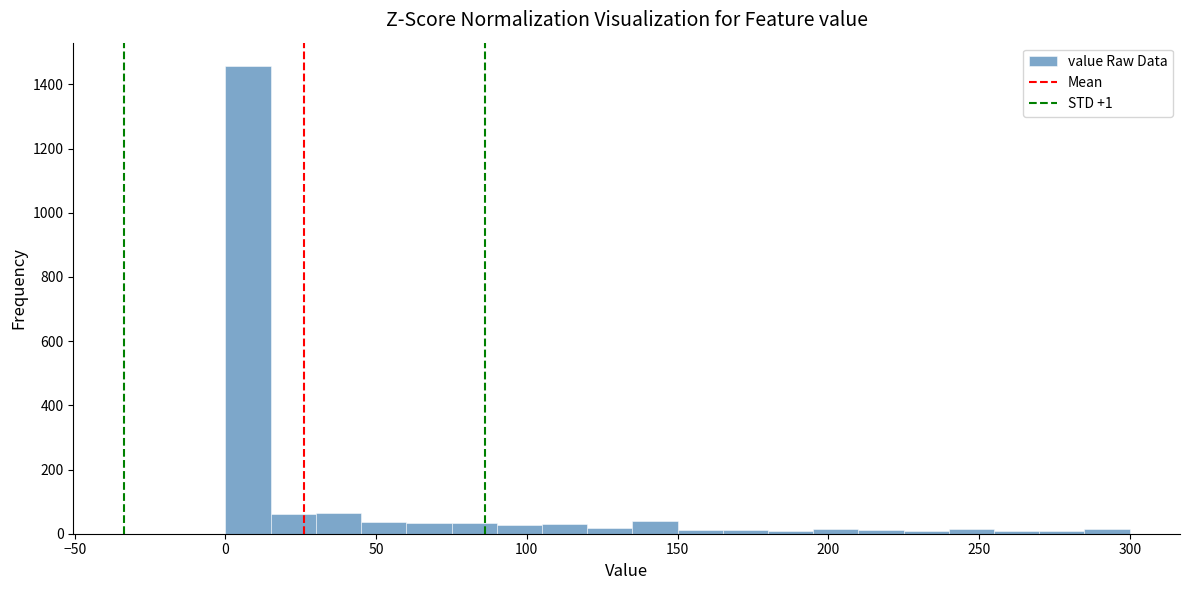

Around what value on the x-axis is the tallest bar? Give the approximate position of its centre, as read against the axis.

10